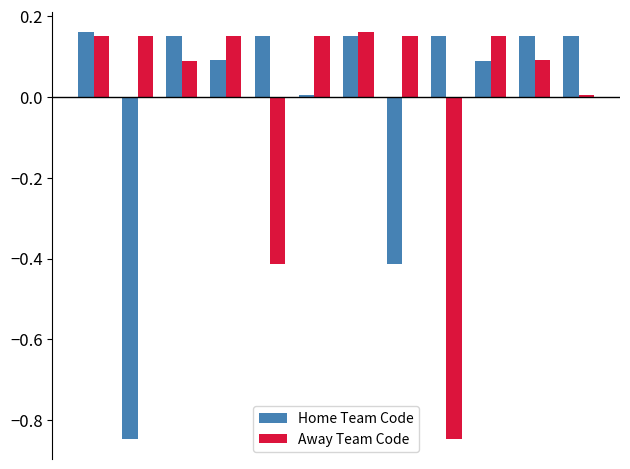

What is the difference between the second highest and second lowest values in the Away Team Code series?

0.6